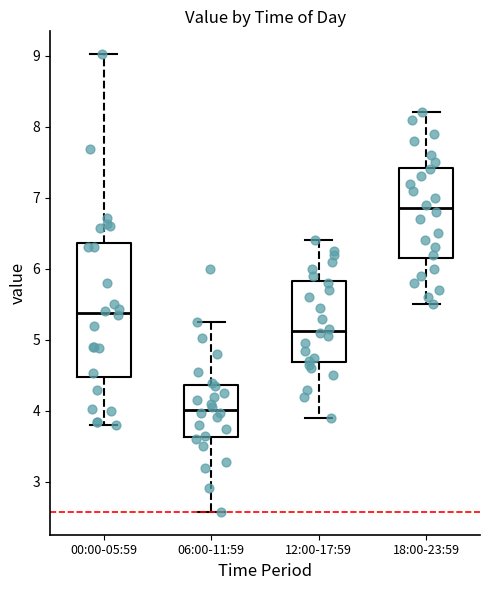

Which box has the lowest median line?

06:00-11:59